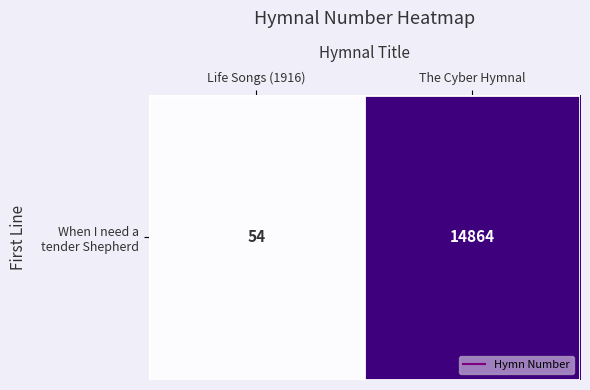

How many series are shown in this chart?

1